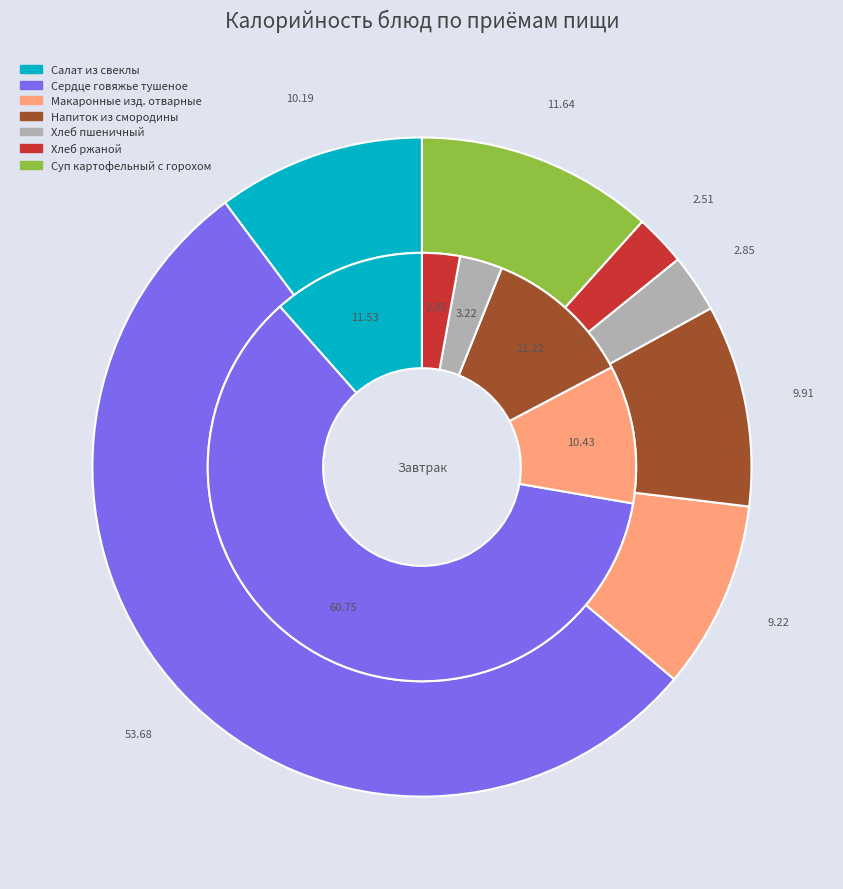

Is обед the majority of the pie?

Yes